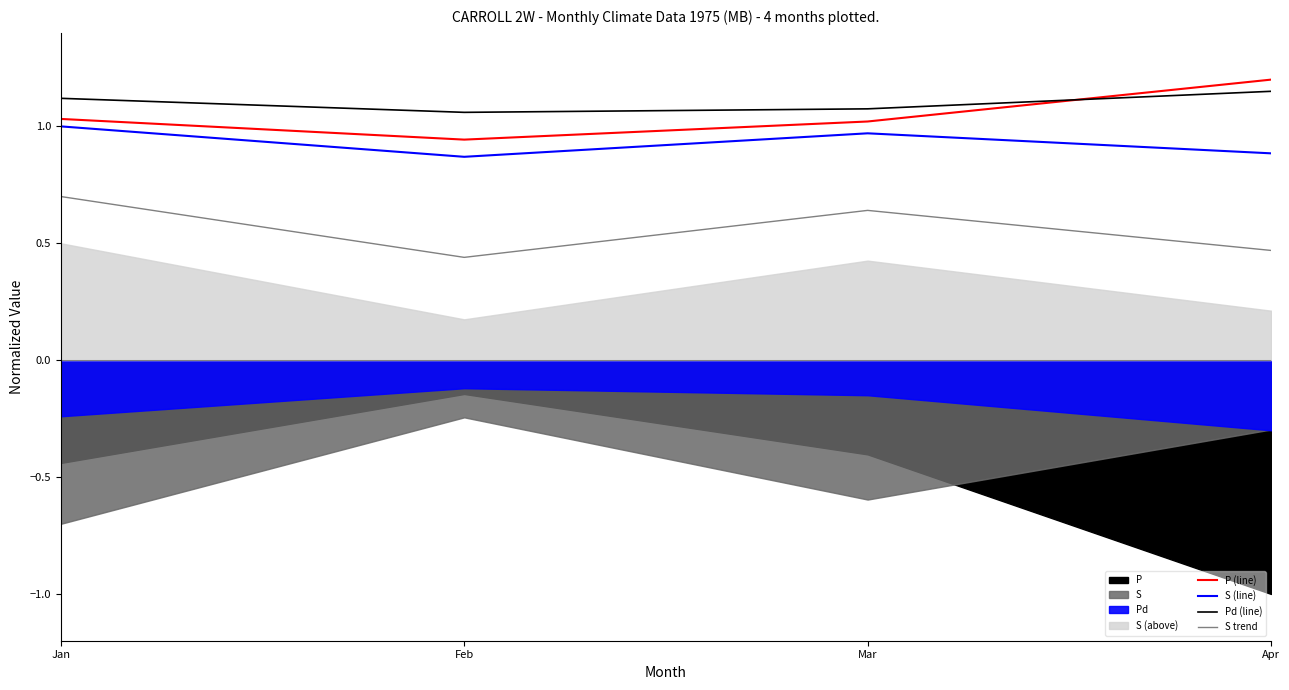

What is the difference between the second highest and minimum values in the S trend series?

0.2